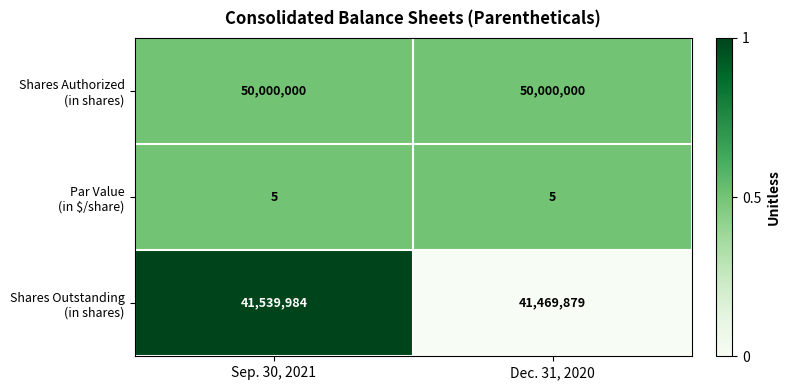

How many series are shown in this chart?

3